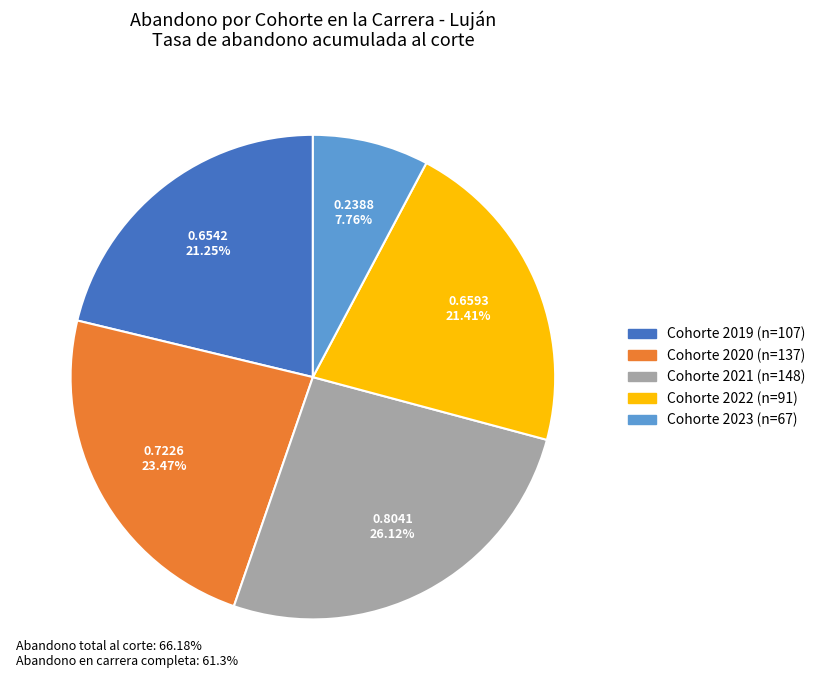

Is there a majority slice in this chart?

No